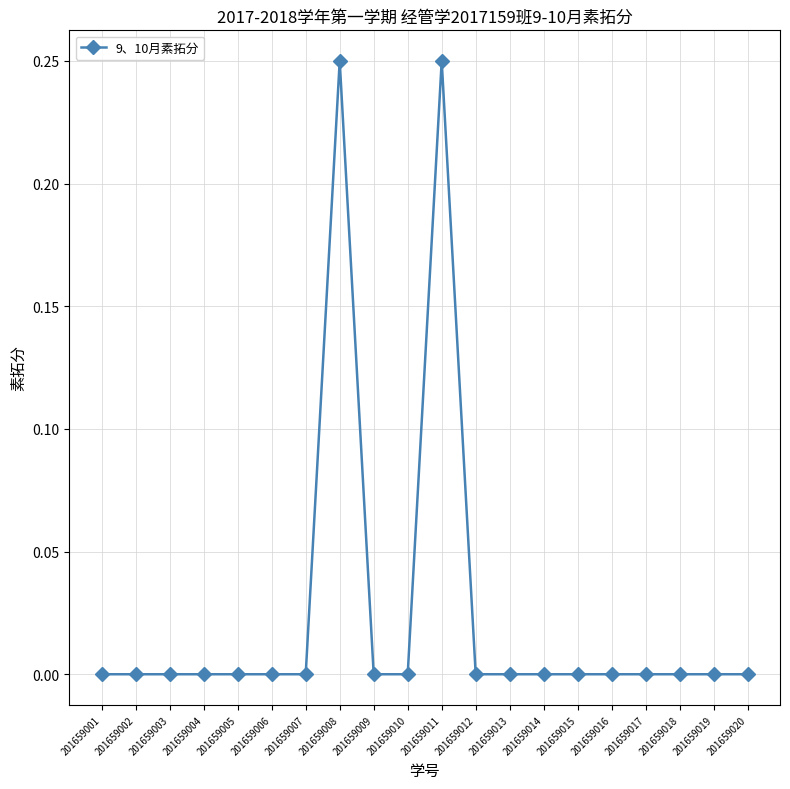

Between 201659001 and 201659008, which is larger?

201659008